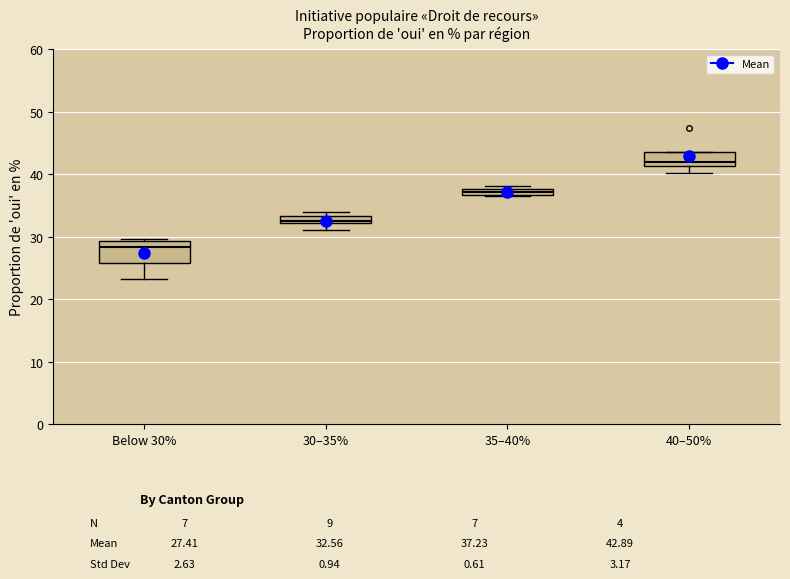

Where is the upper edge of the box for 40–50% on the y-axis? The values are not printed on the chart, so give them approximately, as read against the axis.

44